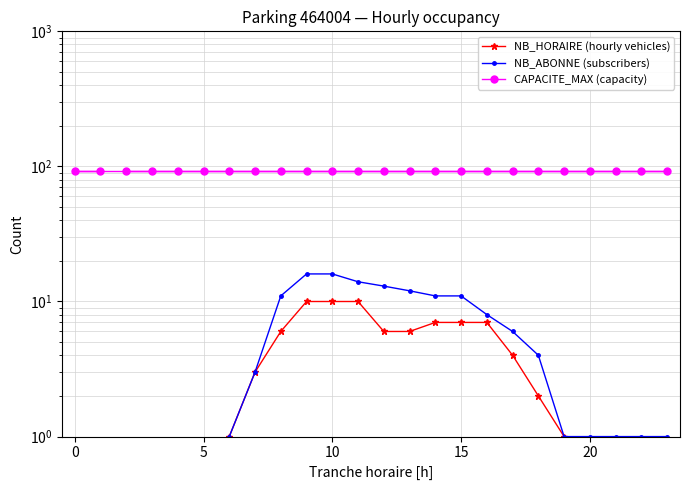

What is the difference between the maximum and second lowest values in the NB_ABONNE (subscribers) series?

15.5